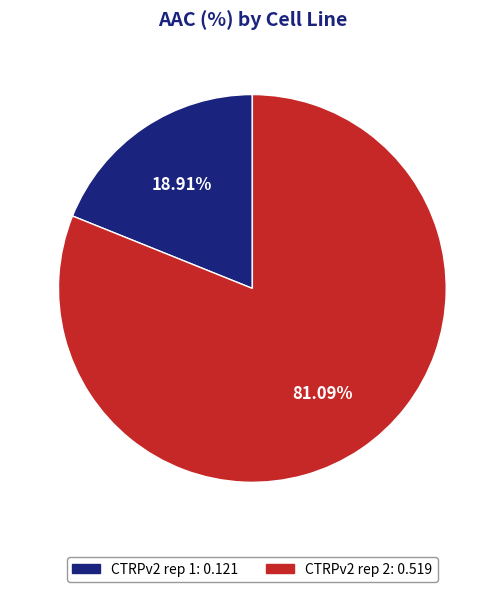

Between CTRPv2 rep 1 and CTRPv2 rep 2, which is larger?

CTRPv2 rep 2